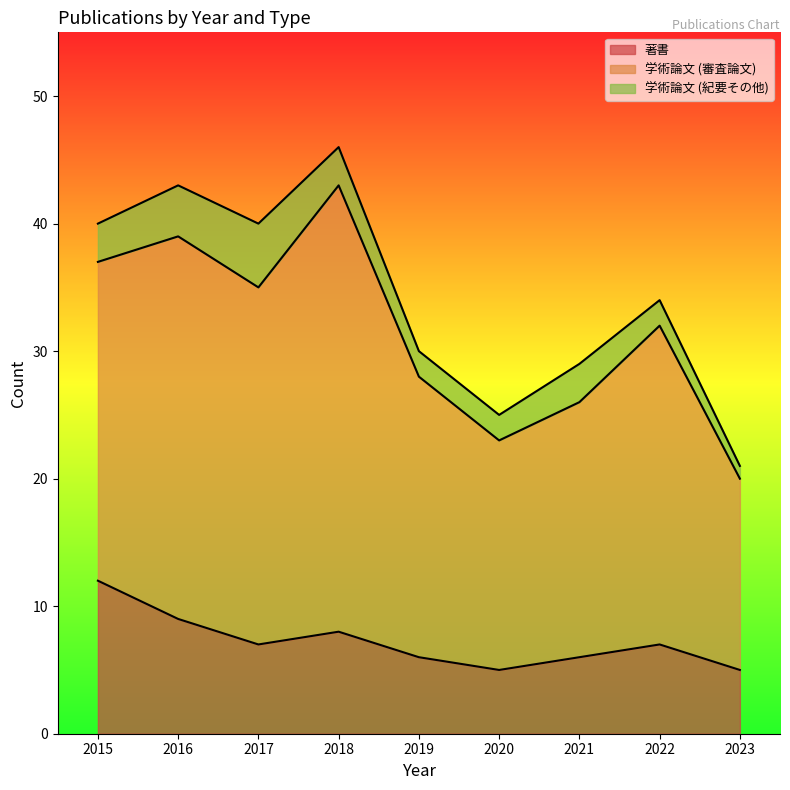

What is the total value across all series at 2021?

29